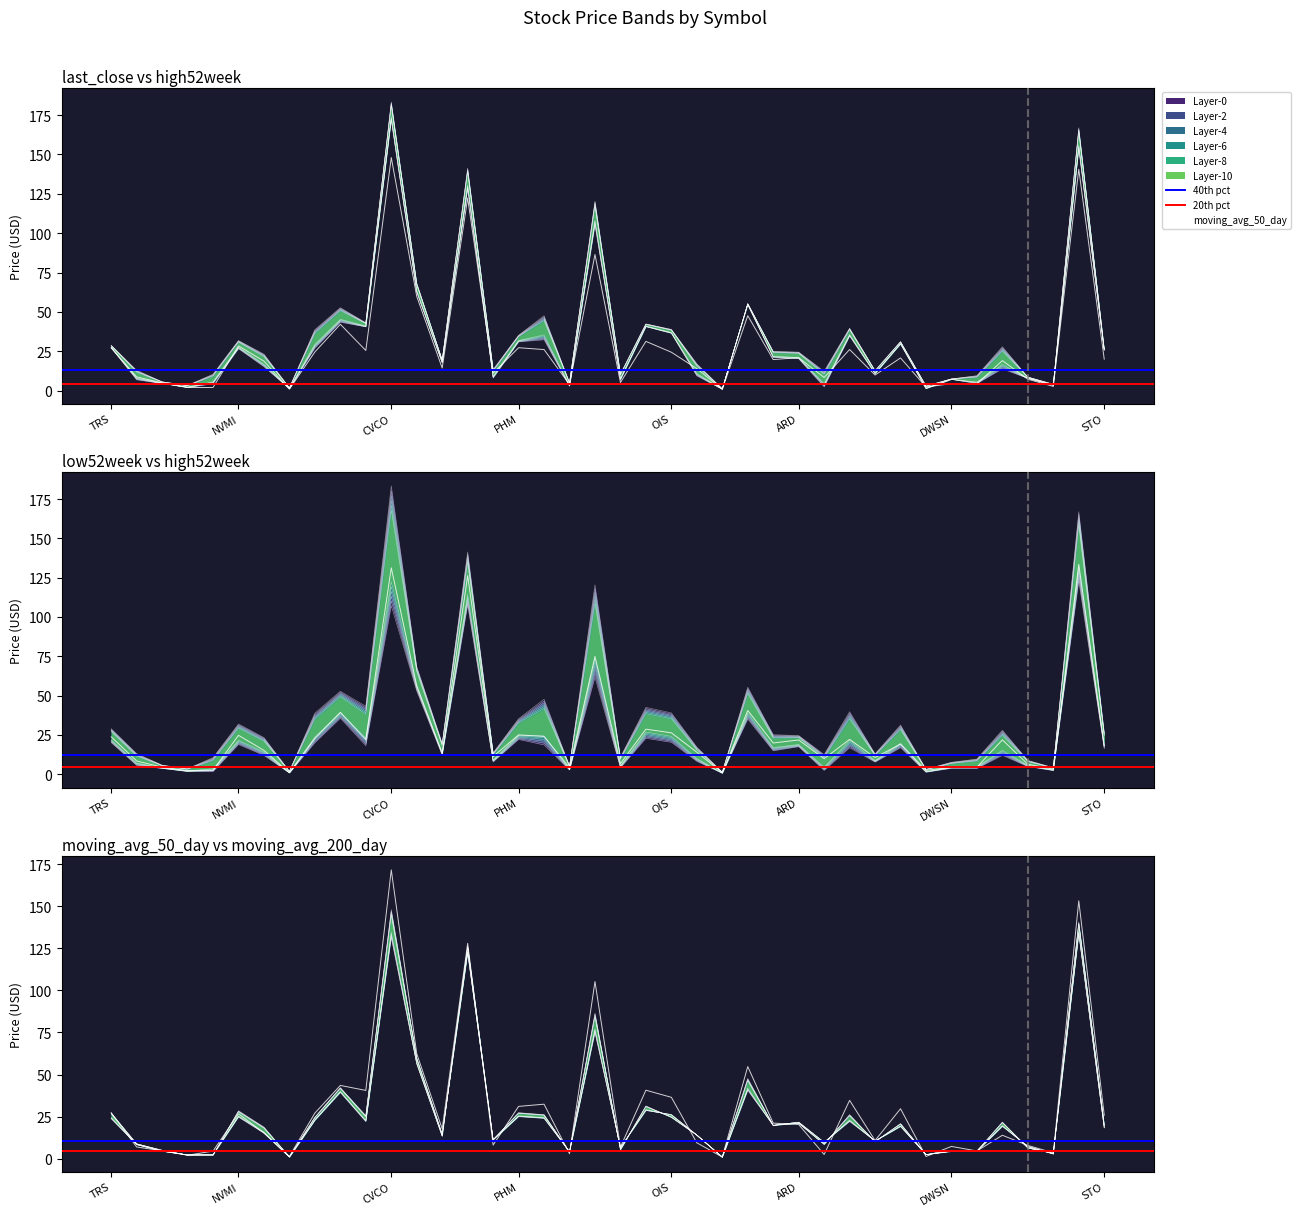

Reading right to left, extract all data points from this chart.

last_close: STO=25.8	PX=153.2	PDS=3.5	HLX=7.9	RRC=13.9	SNDE=4.6	DWSN=7.3	ECR=1.3	USAP=29.7	SPN=10.8	CVI=34.6	UPL=2.5	ARD=20.3	PTEN=21.1	CRS=54.7	PGH=1.0	GPOR=9.4	OIS=36.5	TX=40.7	CRK=6.9	TREX=105.2	DXYN=2.9	X=32.4	PHM=31.1	CVV=8.1	MIDD=128.0	TPH=17.7	AOS=62.4	CVCO=171.6	ERI=40.5	TOL=43.5	KBH=27.1	FTEK=1.3	BZH=15.2	NVMI=26.7	LEDS=4.5	HOV=2.0	GLDD=4.7	GFA=7.0	TRS=27.3
high52week: STO=26.4	PX=166.9	PDS=4.1	HLX=8.7	RRC=27.9	SNDE=9.6	DWSN=7.5	ECR=3.1	USAP=31.2	SPN=12.8	CVI=39.7	UPL=12.4	ARD=24.5	PTEN=25.0	CRS=55.3	PGH=1.2	GPOR=17.2	OIS=39.0	TX=42.4	CRK=10.7	TREX=120.4	DXYN=5.2	X=47.6	PHM=35.2	CVV=13.5	MIDD=141.3	TPH=19.6	AOS=68.4	CVCO=183.3	ERI=43.1	TOL=52.7	KBH=38.8	FTEK=1.8	BZH=23.2	NVMI=31.9	LEDS=10.5	HOV=3.4	GLDD=5.7	GFA=13.0	TRS=28.9
low52week: STO=16.2	PX=122.9	PDS=2.3	HLX=4.8	RRC=11.9	SNDE=3.6	DWSN=3.7	ECR=1.2	USAP=16.8	SPN=7.7	CVI=16.8	UPL=2.4	ARD=17.4	PTEN=14.8	CRS=35.0	PGH=0.5	GPOR=8.1	OIS=20.2	TX=22.8	CRK=4.0	TREX=61.6	DXYN=2.6	X=18.5	PHM=22.1	CVV=7.8	MIDD=107.5	TPH=12.0	AOS=52.9	CVCO=107.0	ERI=18.1	TOL=35.6	KBH=19.9	FTEK=0.7	BZH=11.9	NVMI=18.9	LEDS=1.6	HOV=1.7	GLDD=3.6	GFA=5.5	TRS=20.1
moving_avg_50_day: STO=20.1	PX=140.6	PDS=2.8	HLX=7.3	RRC=19.1	SNDE=4.4	DWSN=4.5	ECR=2.4	USAP=20.8	SPN=10.0	CVI=26.2	UPL=8.4	ARD=21.0	PTEN=19.8	CRS=47.7	PGH=1.0	GPOR=14.0	OIS=24.5	TX=31.4	CRK=5.2	TREX=86.5	DXYN=3.9	X=26.2	PHM=27.3	CVV=11.2	MIDD=122.3	TPH=14.4	AOS=59.9	CVCO=148.0	ERI=25.6	TOL=42.2	KBH=24.6	FTEK=1.0	BZH=18.8	NVMI=28.5	LEDS=2.1	HOV=2.1	GLDD=5.0	GFA=8.8	TRS=27.2
moving_avg_200_day: STO=18.2	PX=133.5	PDS=3.2	HLX=6.3	RRC=21.8	SNDE=4.4	DWSN=4.3	ECR=2.4	USAP=19.1	SPN=10.6	CVI=22.1	UPL=9.8	ARD=21.7	PTEN=19.8	CRS=40.5	PGH=0.8	GPOR=13.9	OIS=26.3	TX=28.6	CRK=6.7	TREX=74.8	DXYN=4.1	X=23.9	PHM=24.9	CVV=11.2	MIDD=126.3	TPH=13.3	AOS=56.2	CVCO=131.2	ERI=22.0	TOL=39.3	KBH=22.7	FTEK=0.9	BZH=15.1	NVMI=24.6	LEDS=2.4	HOV=2.2	GLDD=4.4	GFA=8.3	TRS=23.7